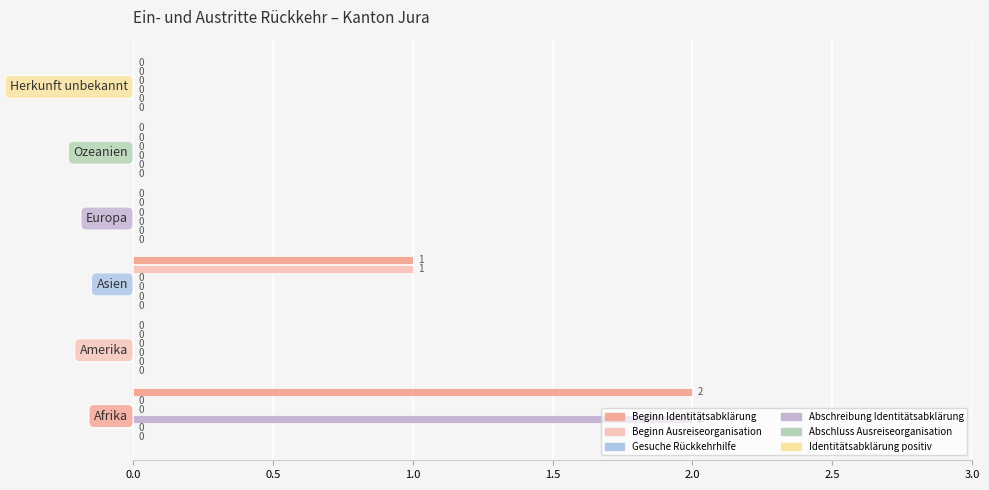

Are the bars grouped side by side (vs. stacked)?

Yes